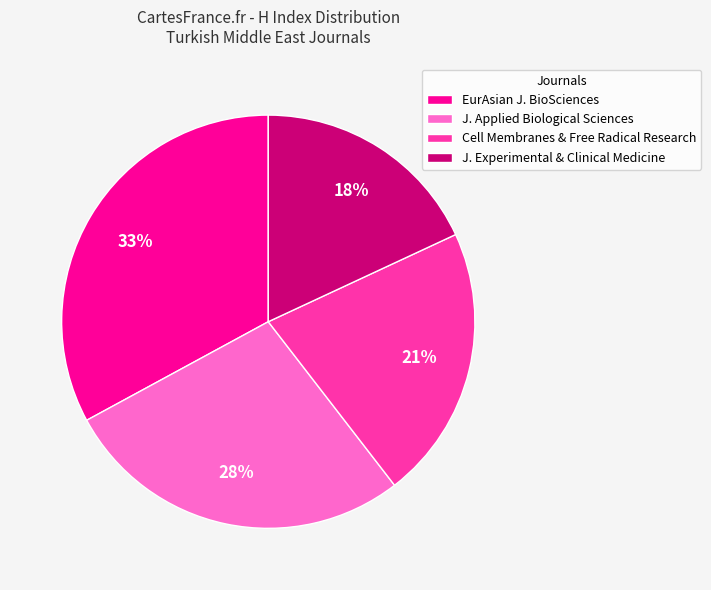

To the nearest percent, what is the average slice percentage?

25%